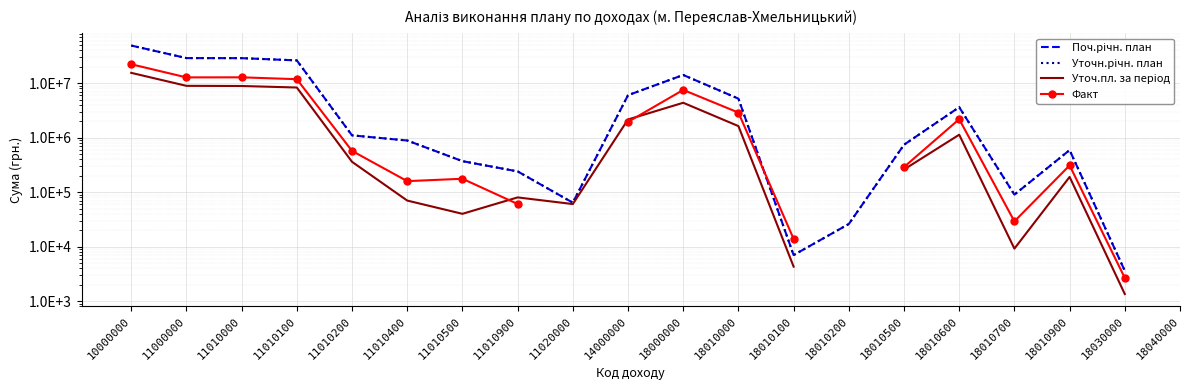

At which label does Поч.річн. план first exceed 1100000?

10000000